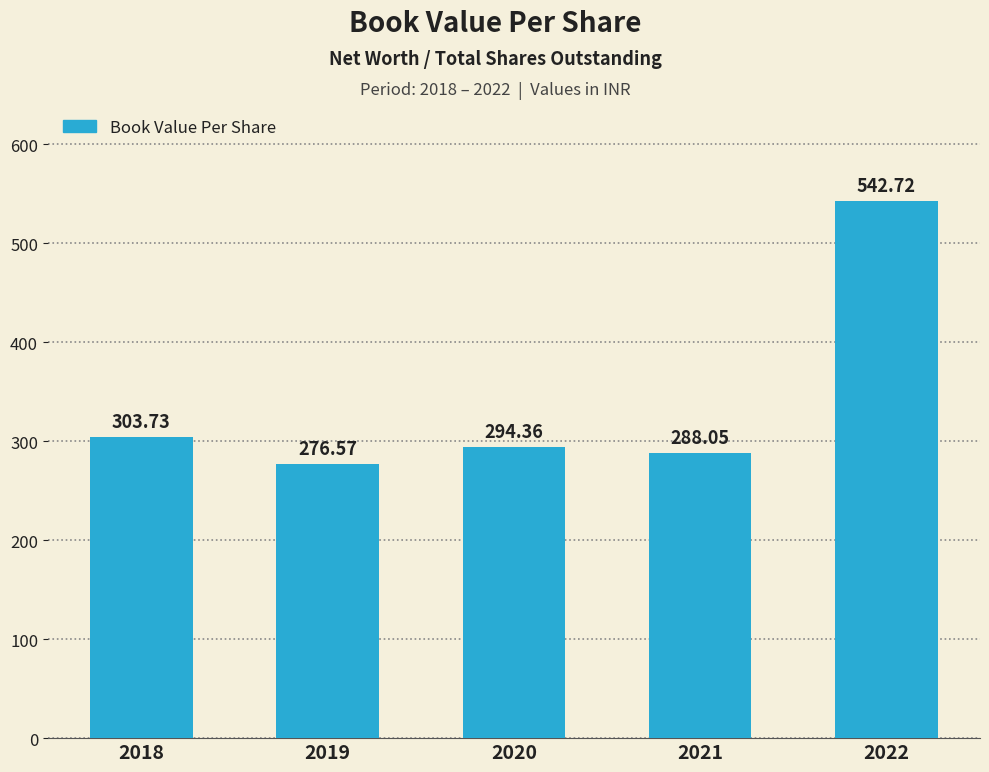

What value does the data have at 2019?

276.6